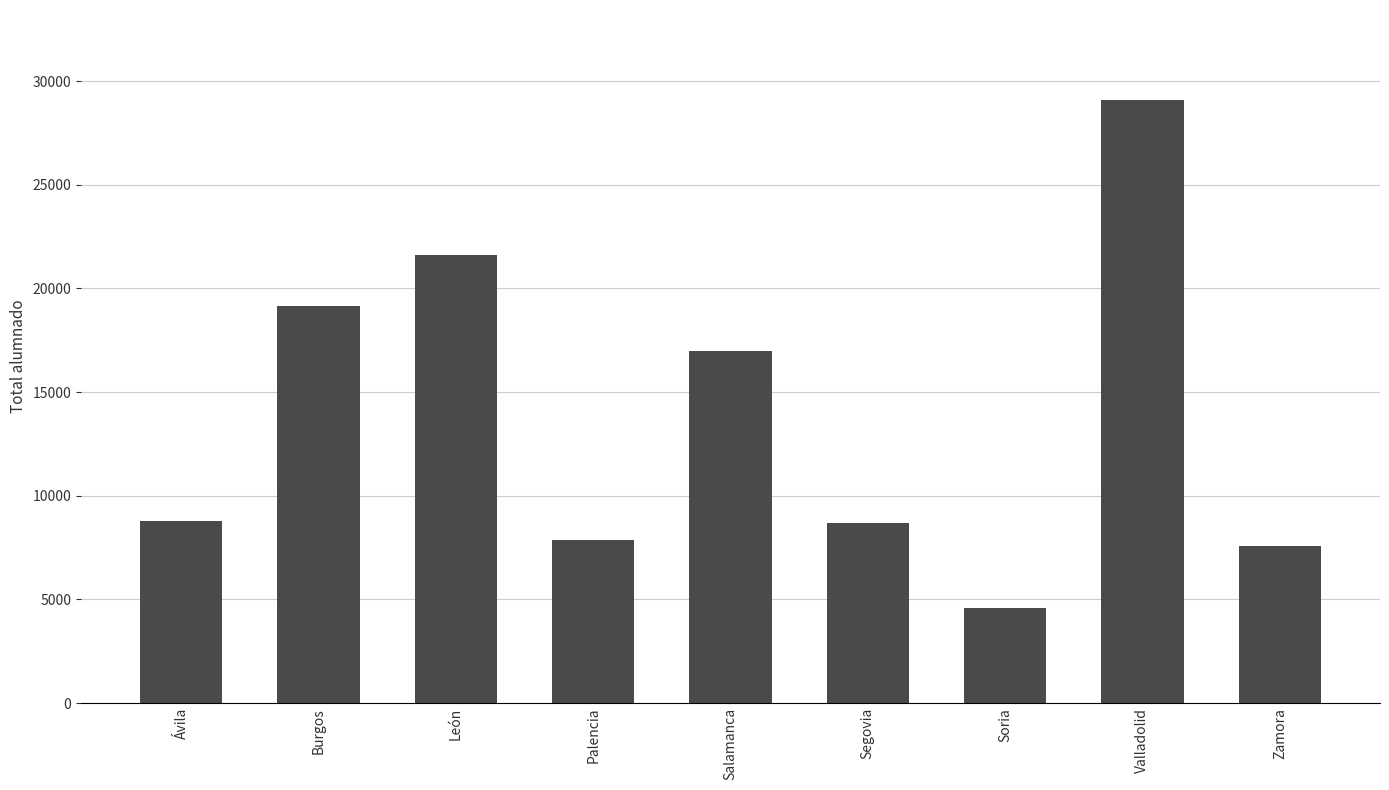

What is the value of the 4th bar from the left?

7864